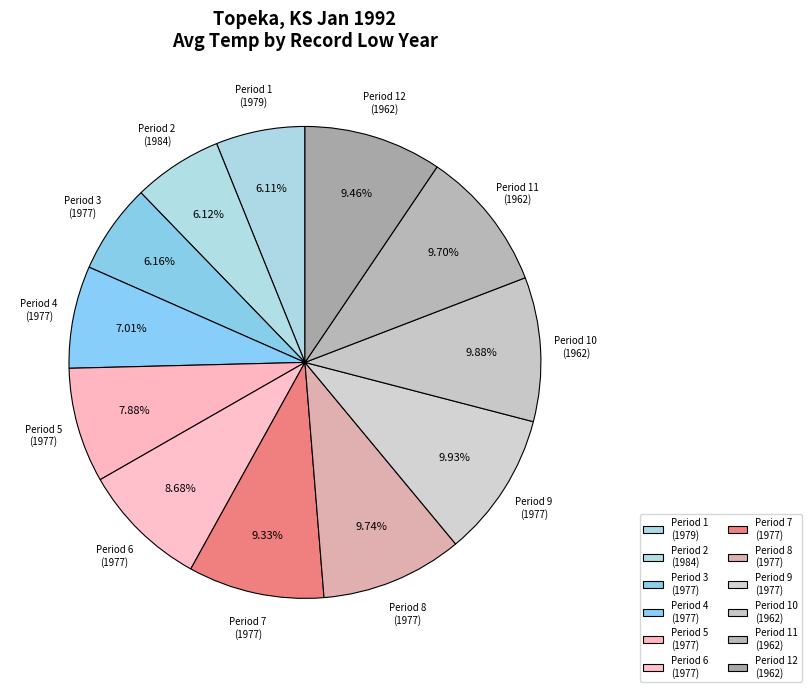

Do Period 6 (1977) and Period 11 (1962) together represent more than half of the pie?

No